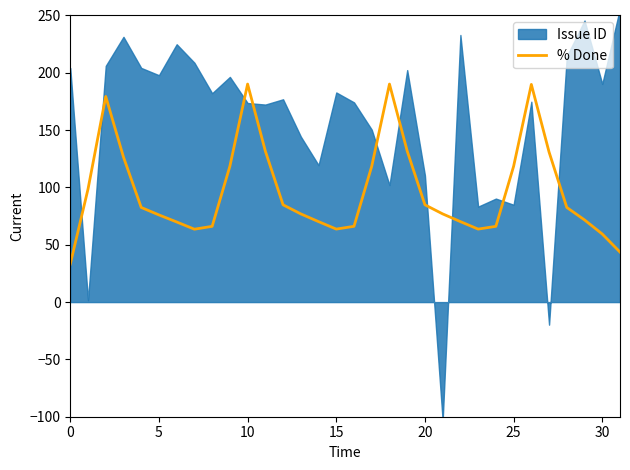

What is the lowest value of the % Done series?

33.2